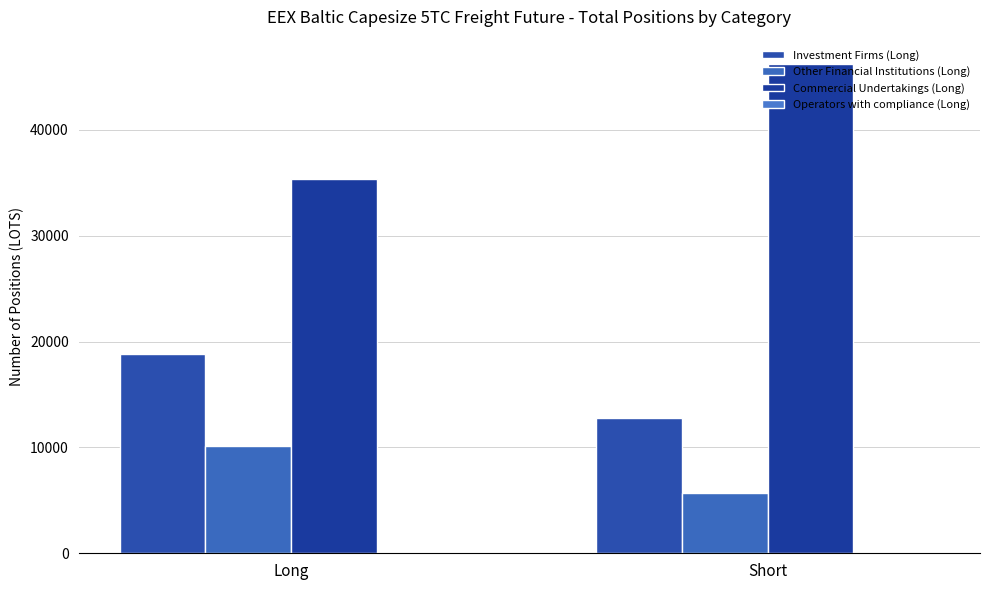

Reading right to left, what are all the values shown in this chart?

Investment Firms (Long): Short=12779.5	Long=18850.8
Other Financial Institutions (Long): Short=5701.0	Long=10114.5
Commercial Undertakings (Long): Short=46207.8	Long=35322.3
Operators with compliance (Long): Short=0.0	Long=0.0